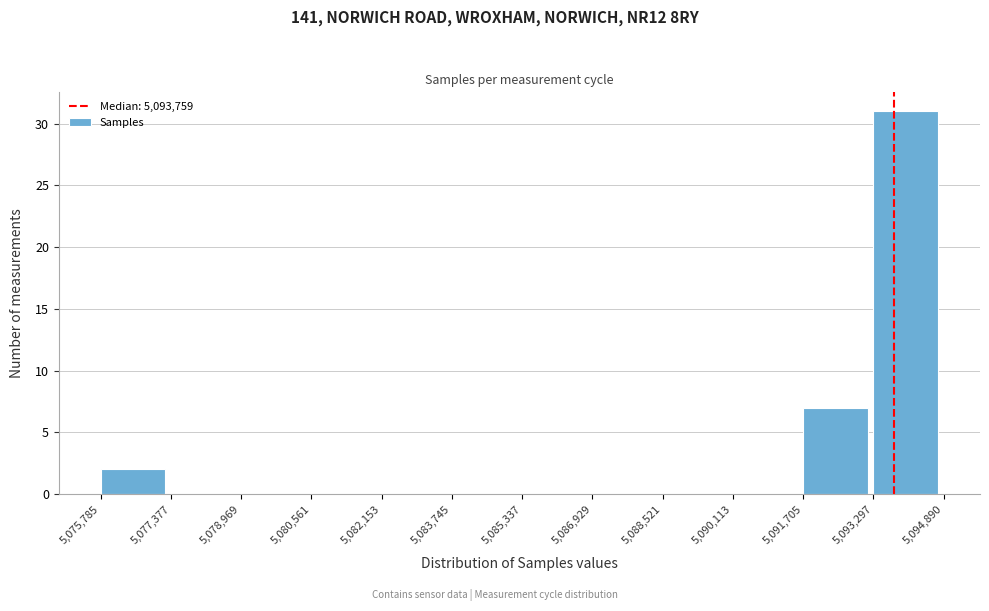

Which range on the x-axis has the tallest bar?

5,093,297 to 5,094,890